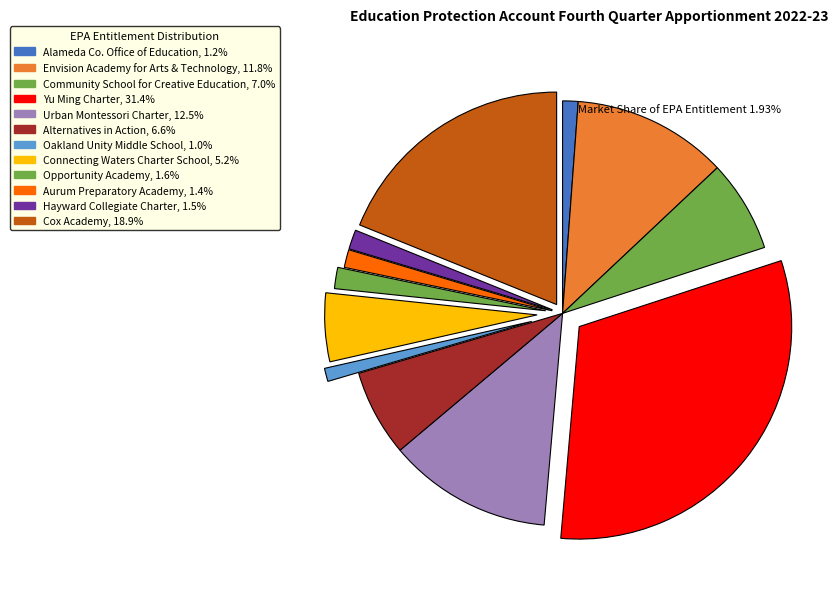

To the nearest percent, what is the difference between the largest and smallest slice percentages?

30%